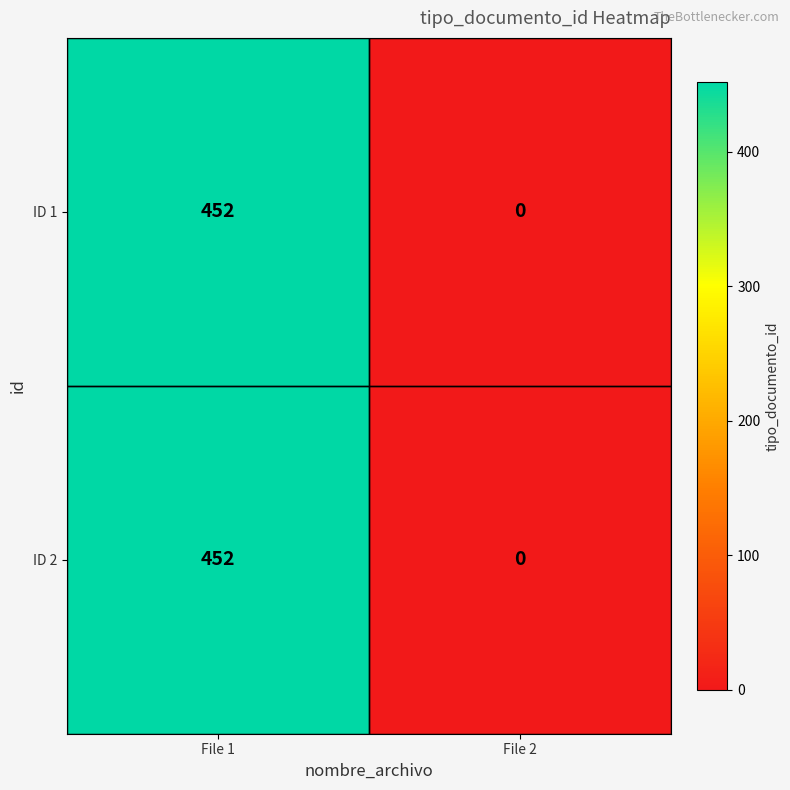

How many data points does each series have?

2